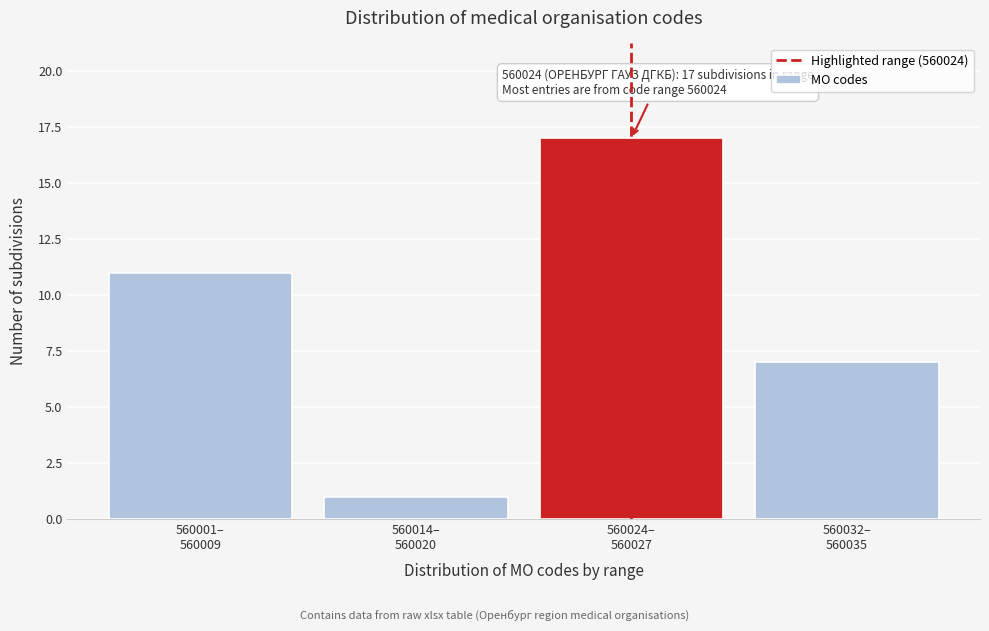

Reading left to right, transcribe all the data shown in this chart.

11	1	17	7